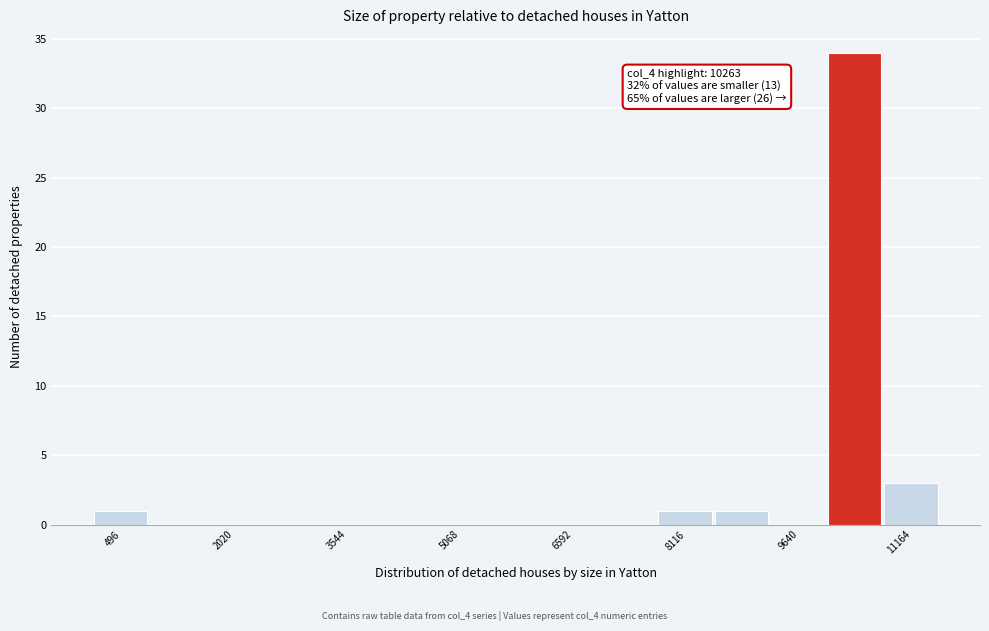

Around what value on the x-axis is the tallest bar? Give the approximate position of its centre, as read against the axis.

10400